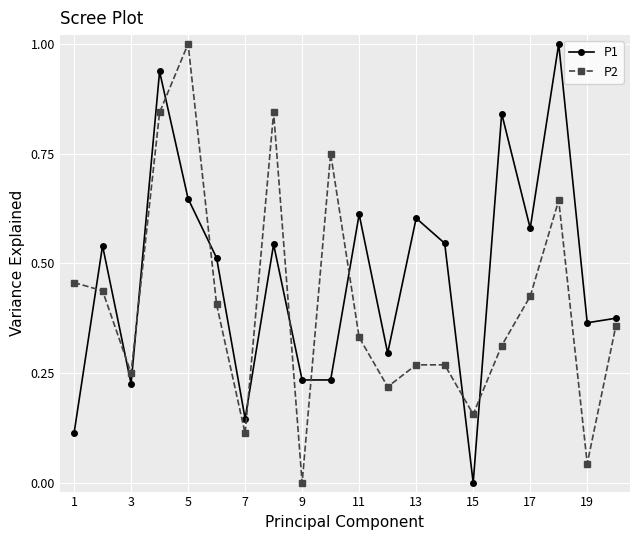

What are all the series names shown in the legend?

P1, P2